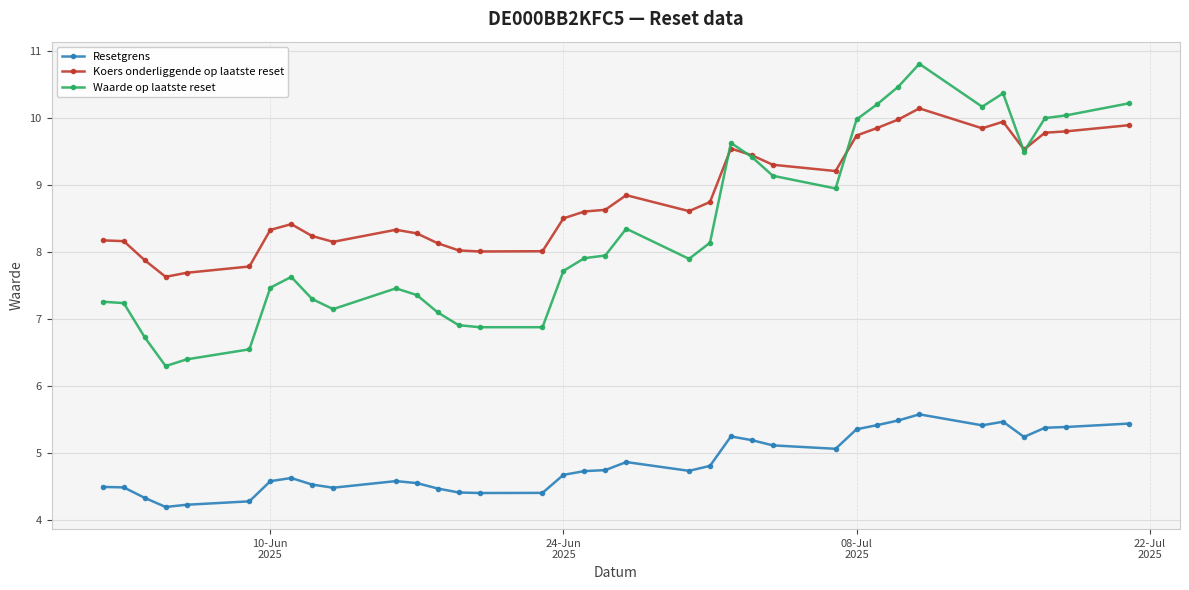

True or false: Waarde op laatste reset has more than 1 interior local peaks.

True